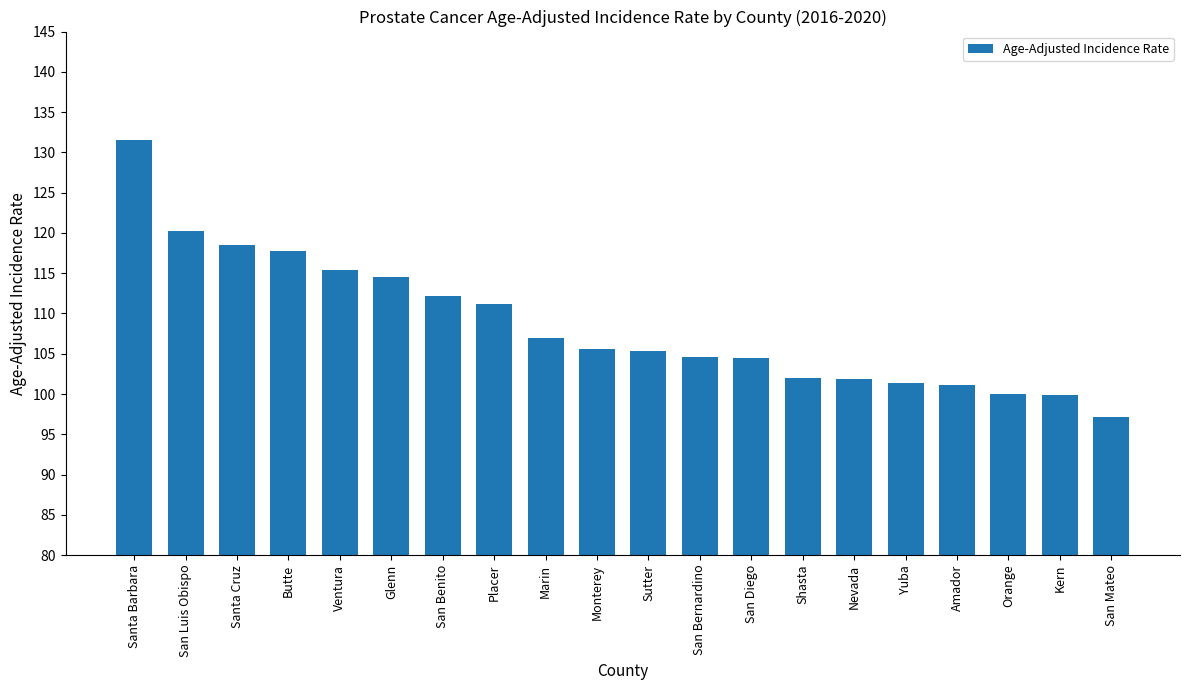

What is the sum of the values at Marin and Butte?

224.7